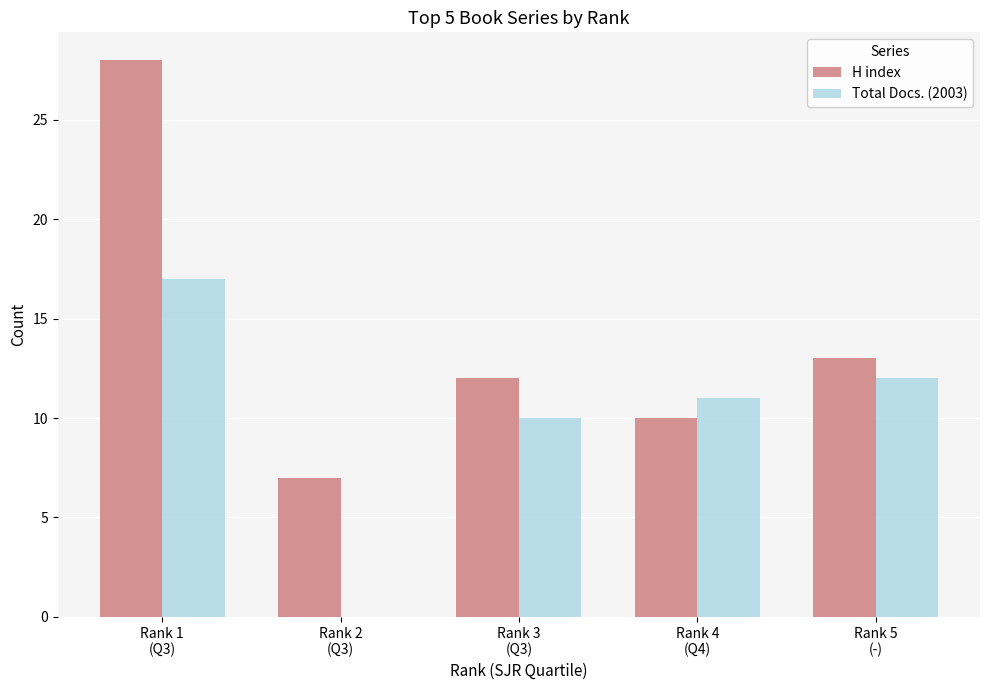

What are all the series names shown in the legend?

H index, Total Docs. (2003)